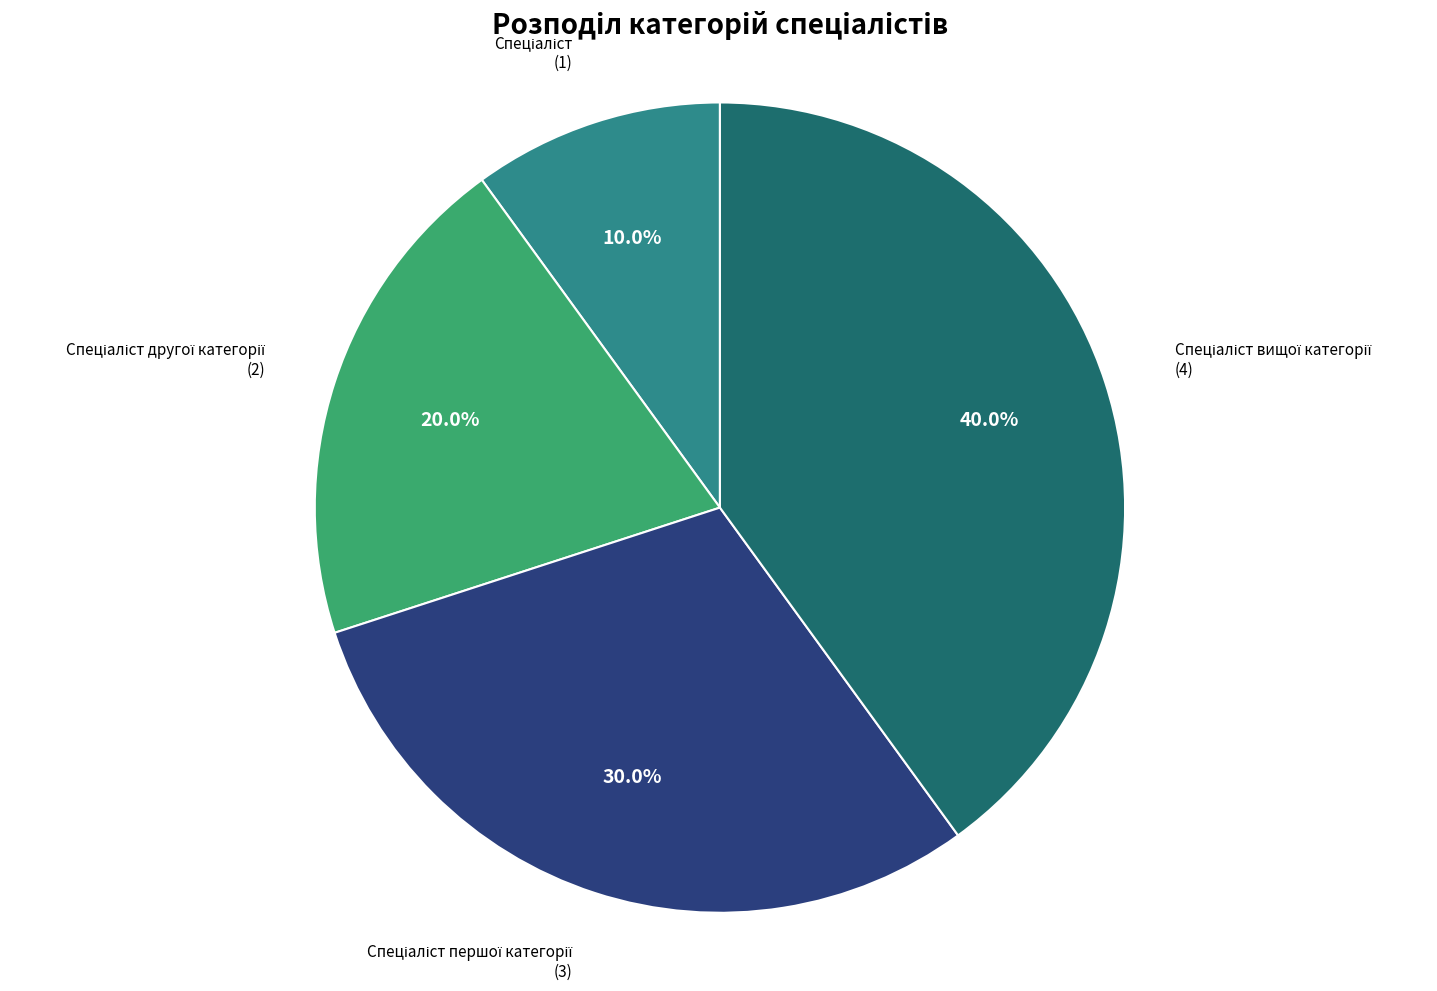

Is there any slice that represents more than half of the pie?

No